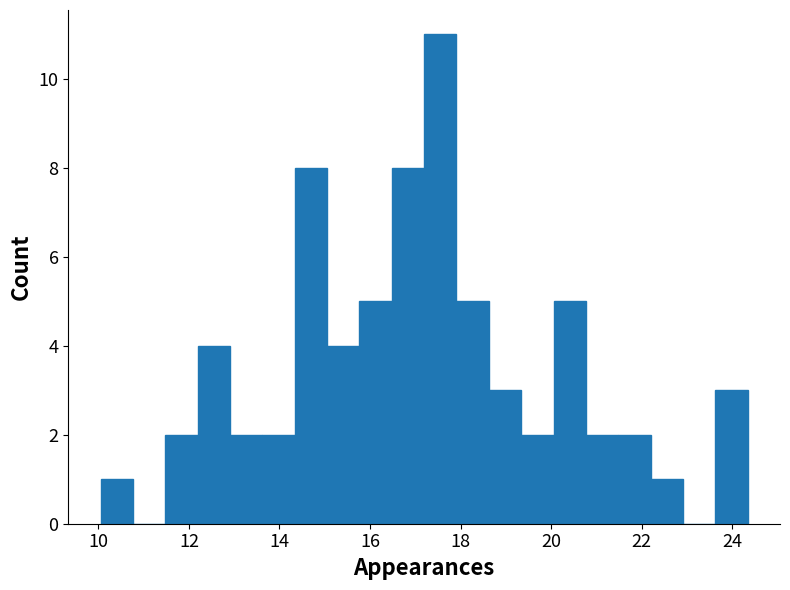

Read against the x-axis, roughly where is the centre of the tallest bar?

17.6